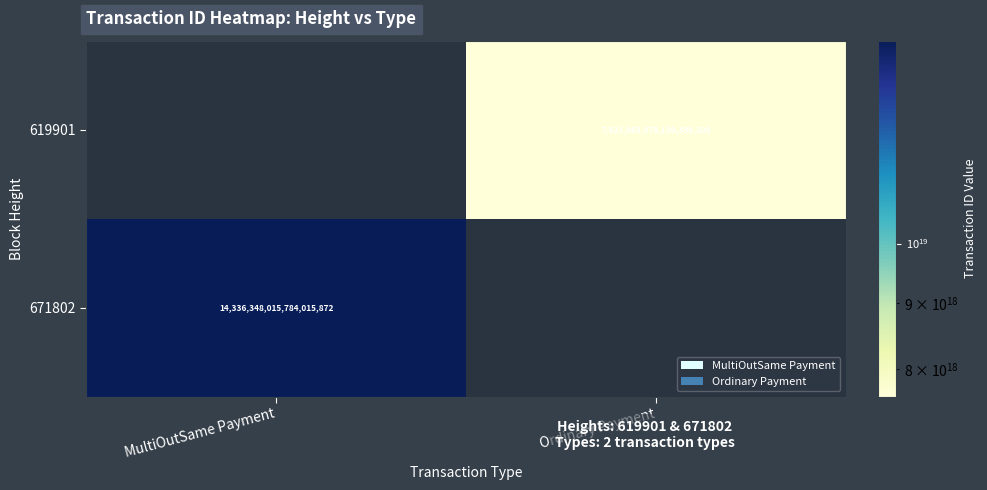

Is it true that 619901 equals 3905587343004963840 at Ordinary Payment?

False